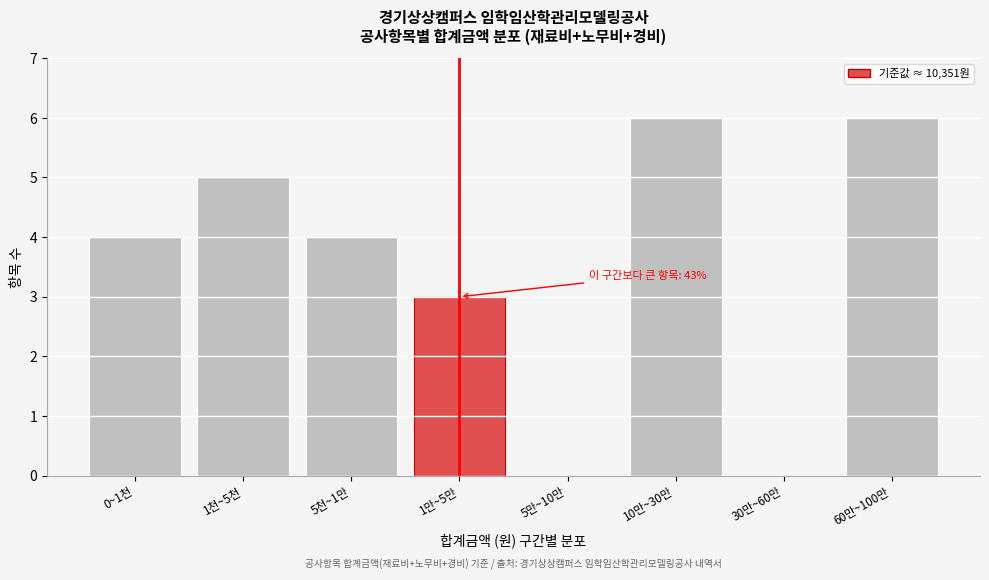

Reading left to right, extract all data points from this chart.

0~1천=4	1천~5천=5	5천~1만=4	1만~5만=3	5만~10만=0	10만~30만=6	30만~60만=0	60만~100만=6